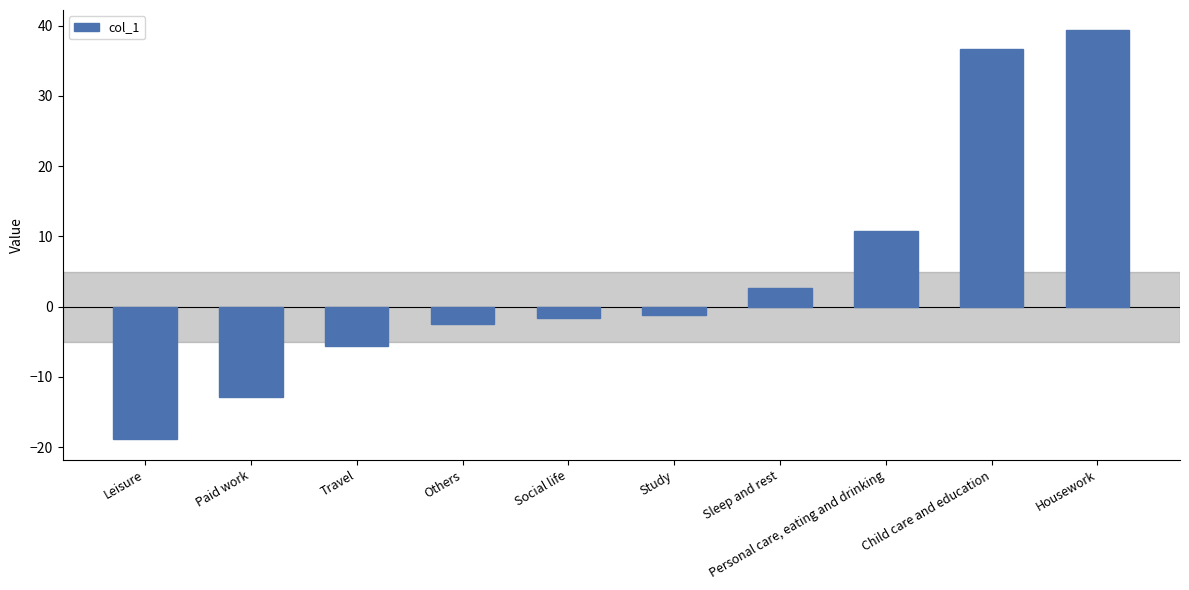

List the labels in order of value, smallest first.

Leisure, Paid work, Travel, Others, Social life, Study, Sleep and rest, Personal care, eating and drinking, Child care and education, Housework